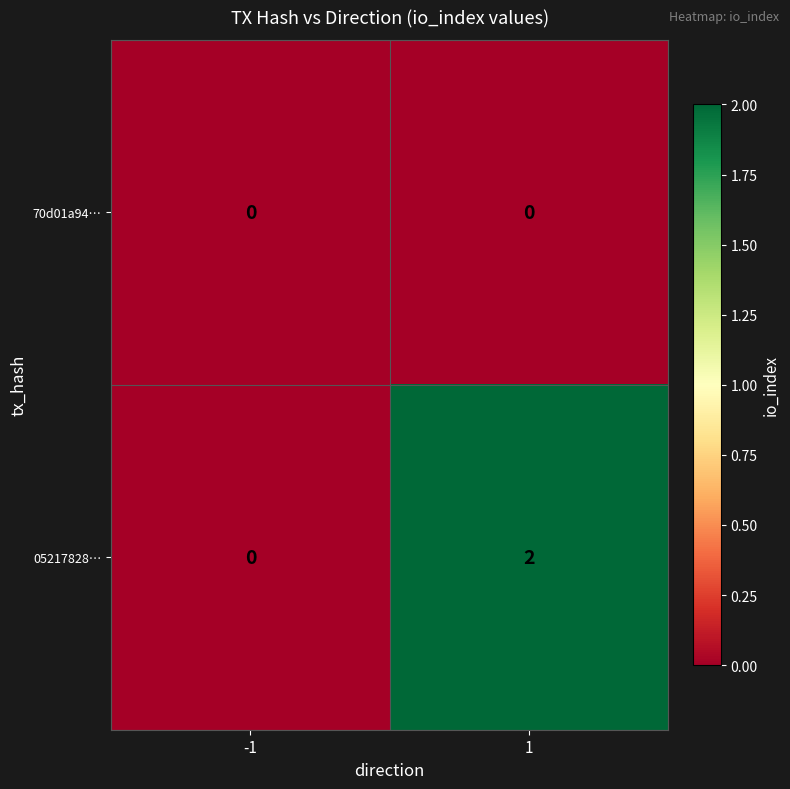

The value of 05217828… at -1 is 0. True or false?

True